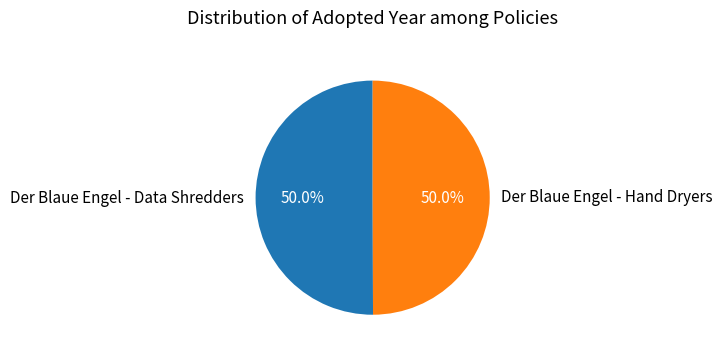

What is the total percentage of Der Blaue Engel - Hand Dryers and Der Blaue Engel - Data Shredders?

100.0%